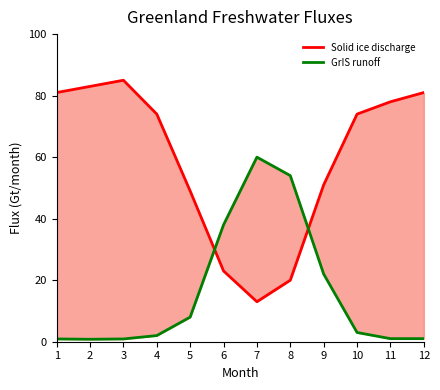

After their last crossing, which series has the higher values: Solid ice discharge or GrIS runoff?

Solid ice discharge